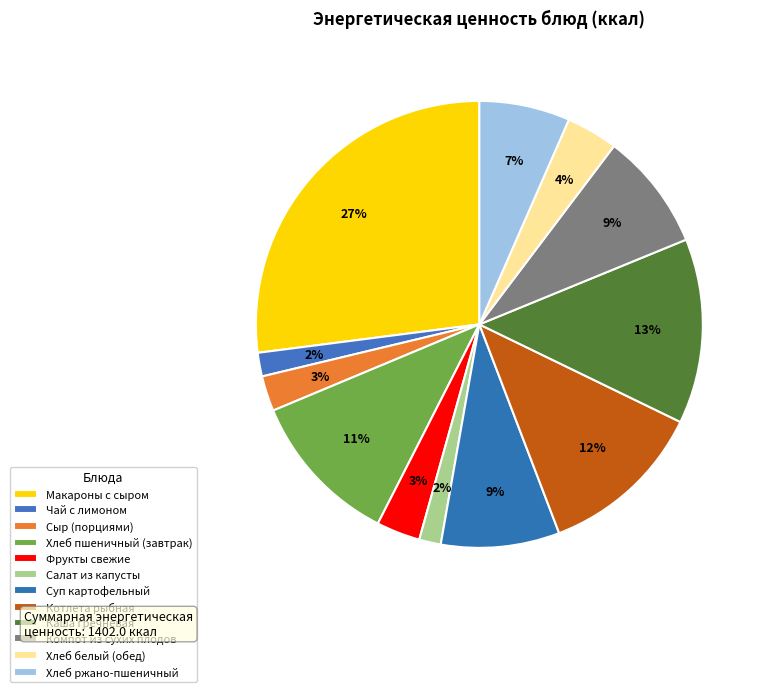

How many segments does this pie chart have?

12